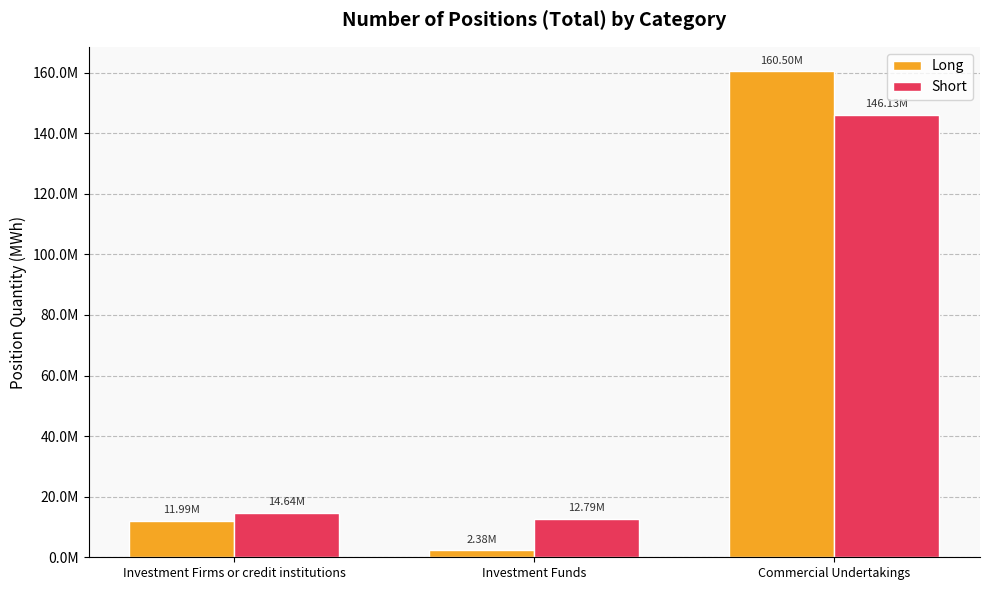

What are all the series names shown in the legend?

Long, Short